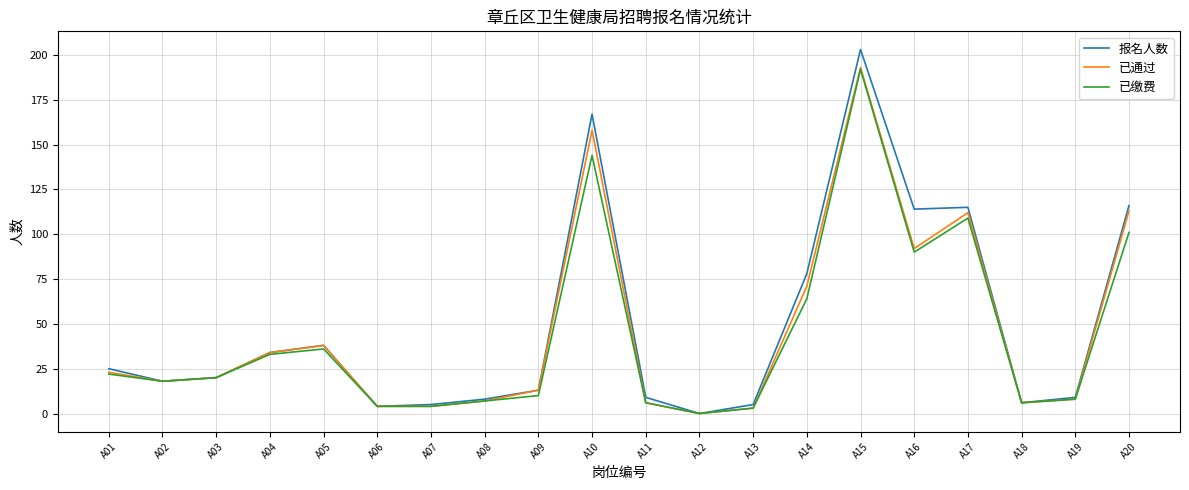

Is the value of 已通过 at A15 greater than the value of 已缴费 at A13?

Yes